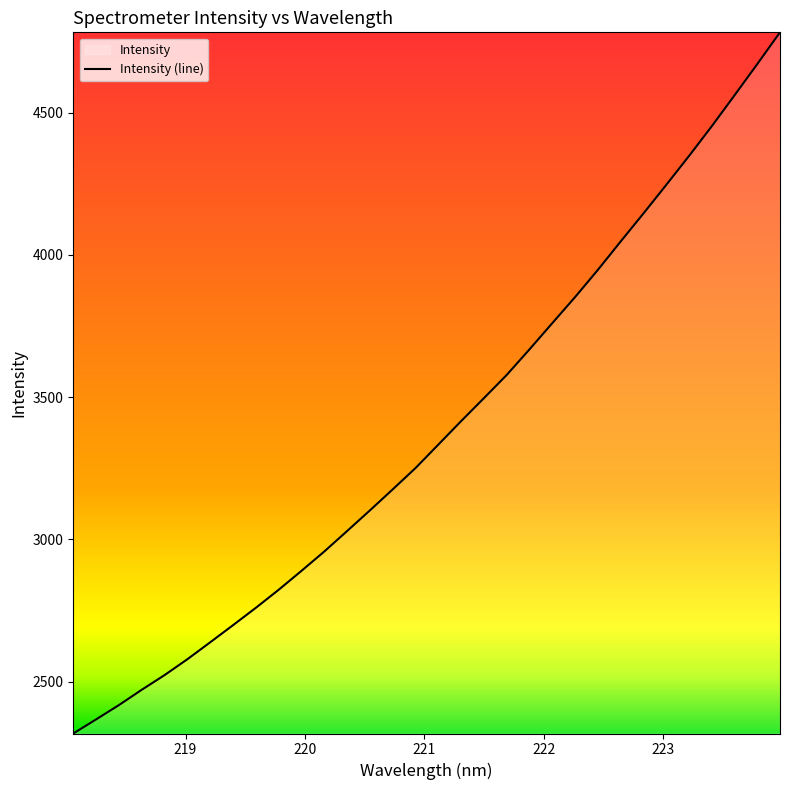

True or false: the data shows 3851.7 at 222.263.

True